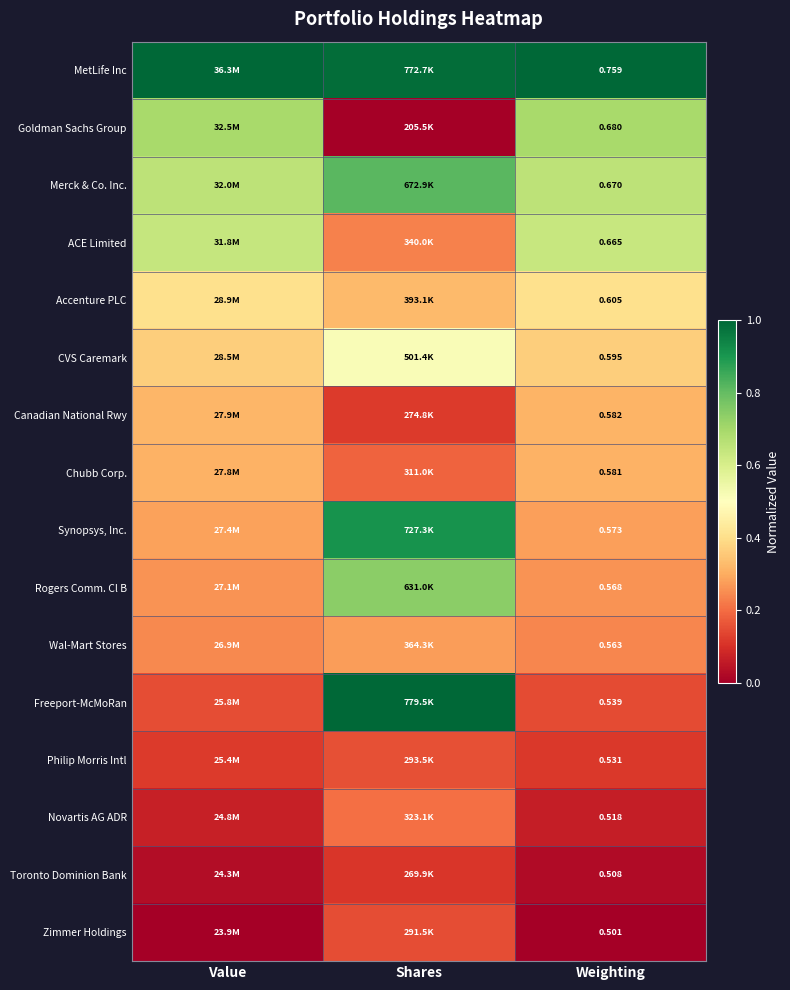

Rank the series at Weighting from lowest to highest value.

Zimmer Holdings, Toronto Dominion Bank, Novartis AG ADR, Philip Morris Intl, Freeport-McMoRan, Wal-Mart Stores, Rogers Comm. Cl B, Synopsys, Inc., Chubb Corp., Canadian National Rwy, CVS Caremark, Accenture PLC, ACE Limited, Merck & Co. Inc., Goldman Sachs Group, MetLife Inc